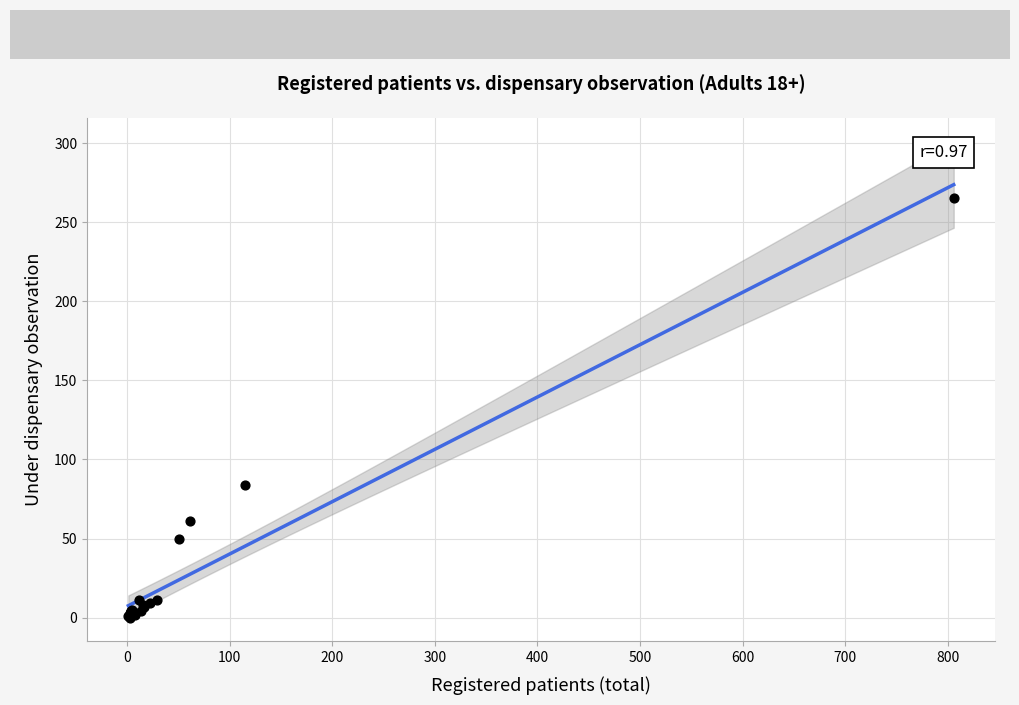

What Y value in the scatter plot is closest to 132?

84